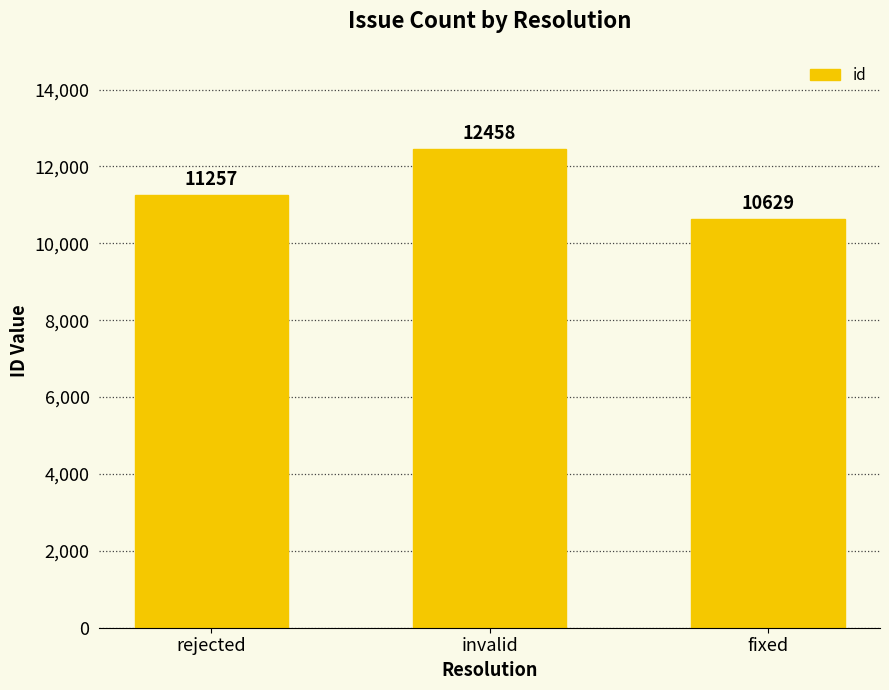

Read the value at invalid, to the nearest 10.

12460